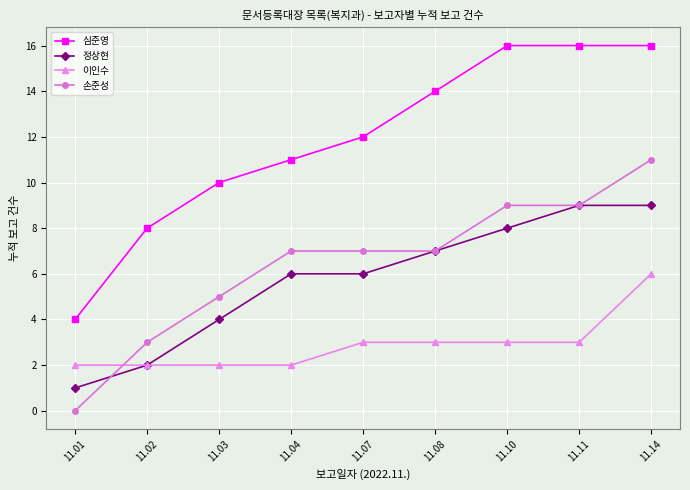

How many lines are shown in the chart?

4